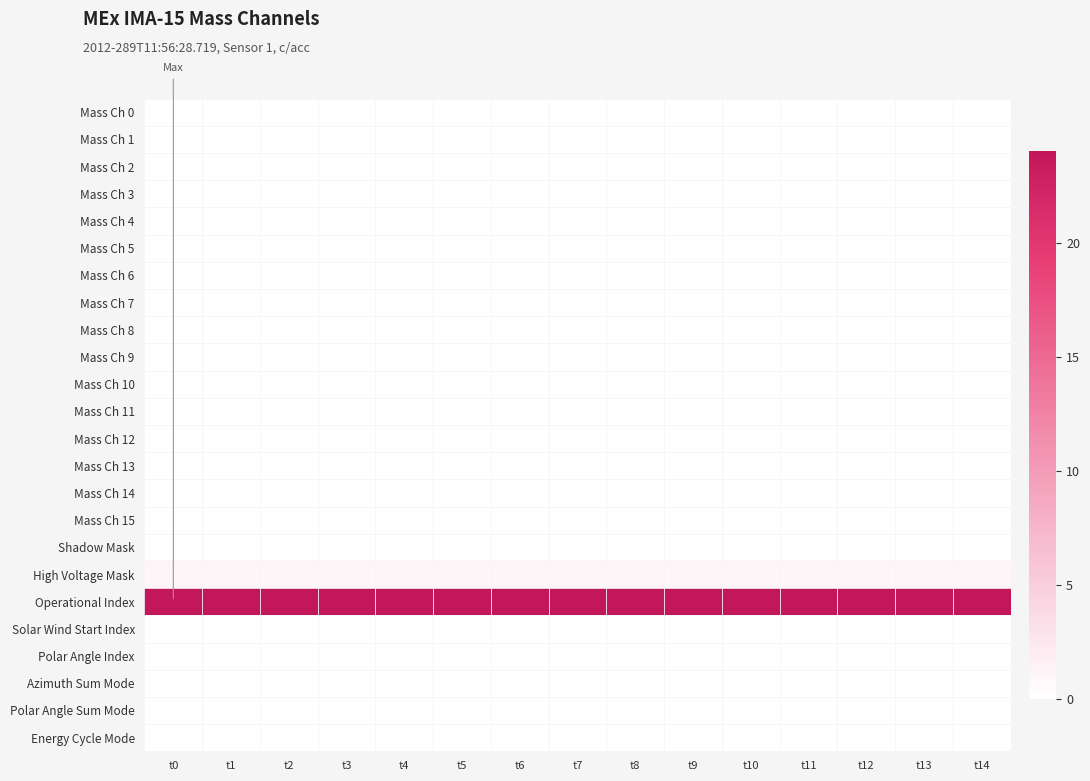

Count the number of data series in this chart.

24